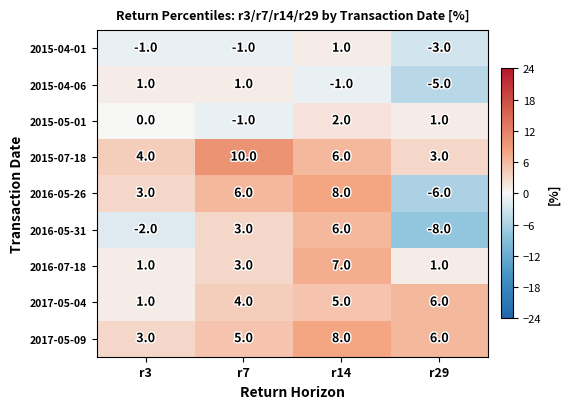

Count the number of data series in this chart.

9